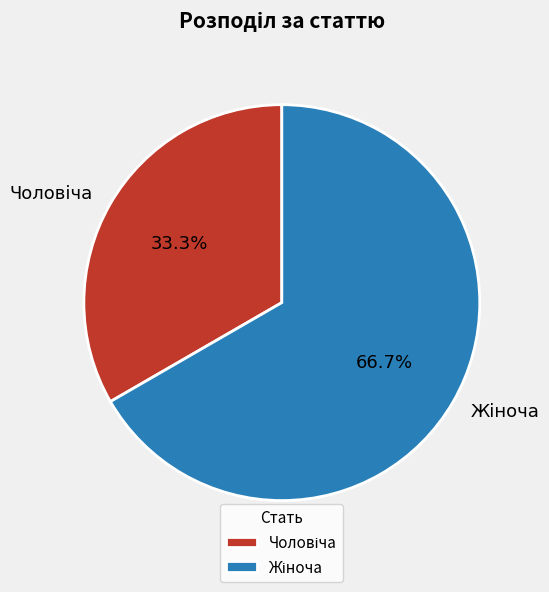

Is there any slice that represents more than half of the pie?

Yes